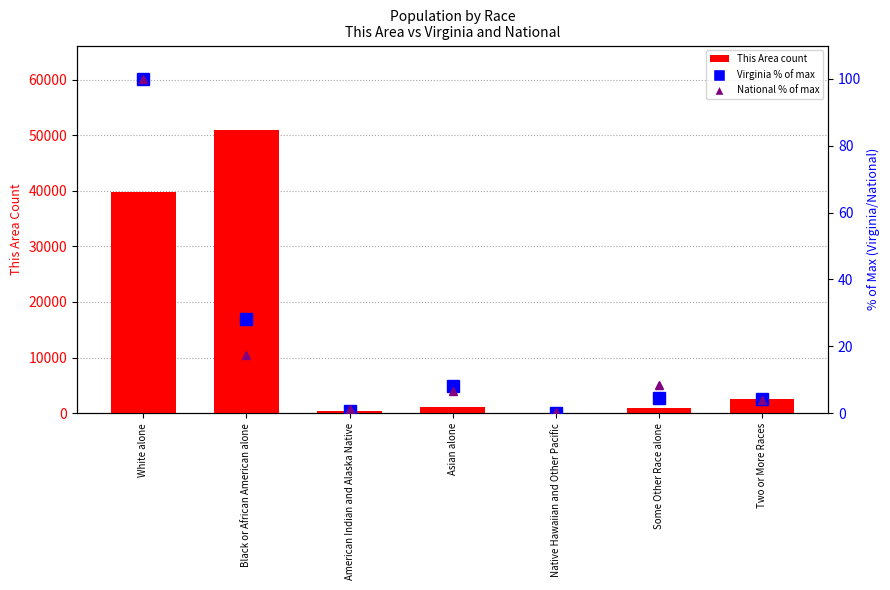

What is the maximum value for National % of max?

100.0